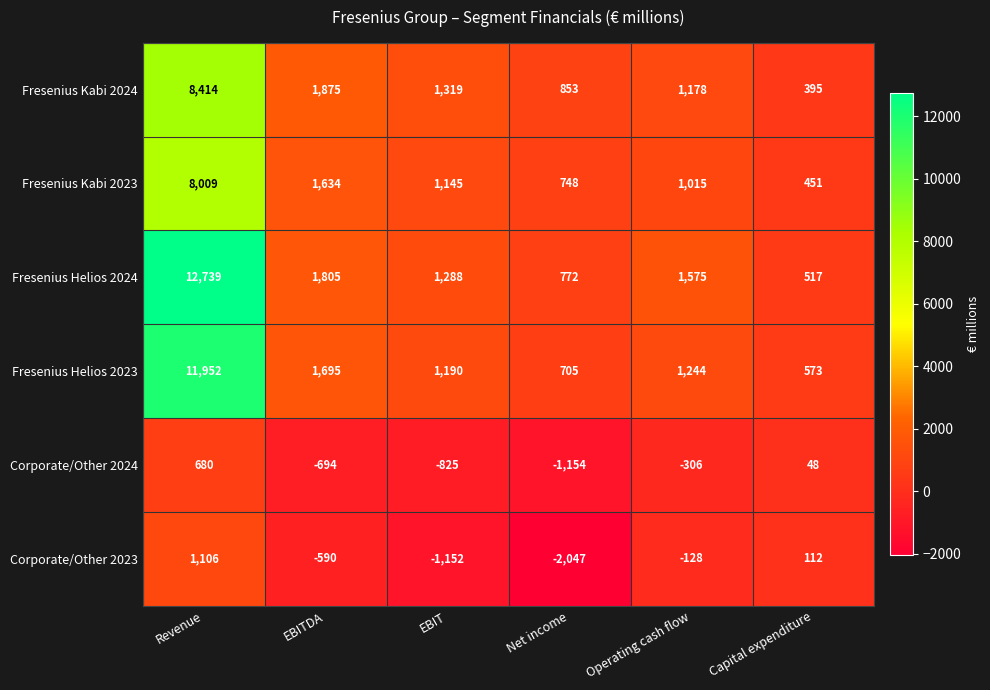

Where is Fresenius Helios 2023 nearest to the value 6262?

EBITDA